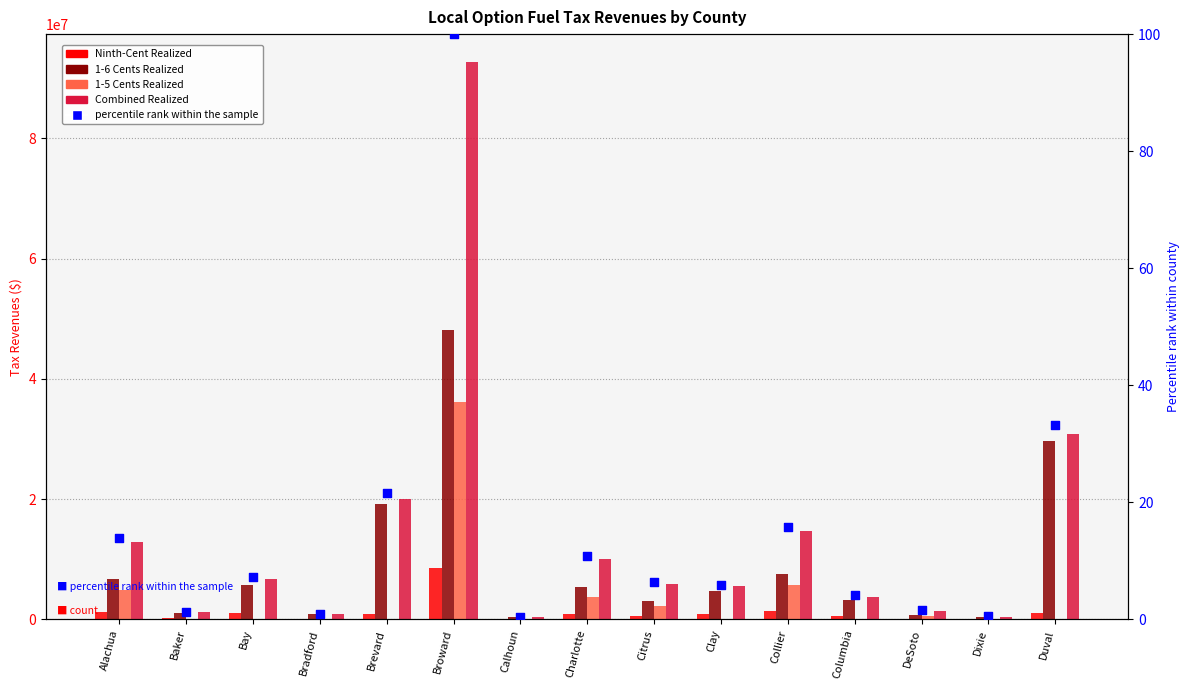

Which series reaches the maximum Y coordinate?

Combined Realized